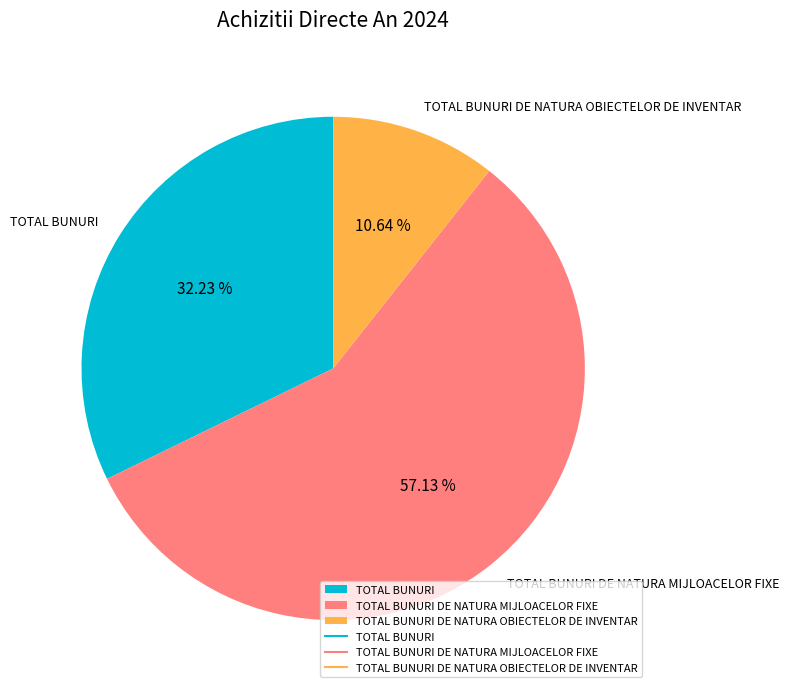

The TOTAL BUNURI DE NATURA OBIECTELOR DE INVENTAR slice represents 25% of the pie. True or false?

False